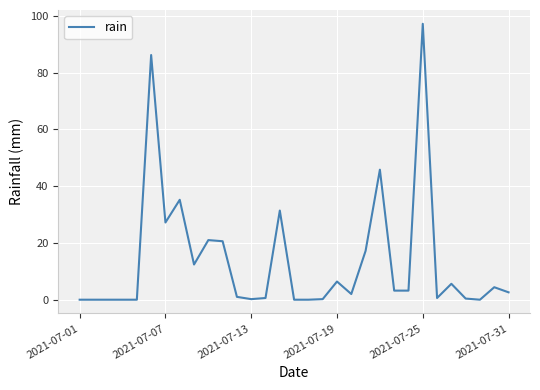

Count the number of categories in the chart.

31